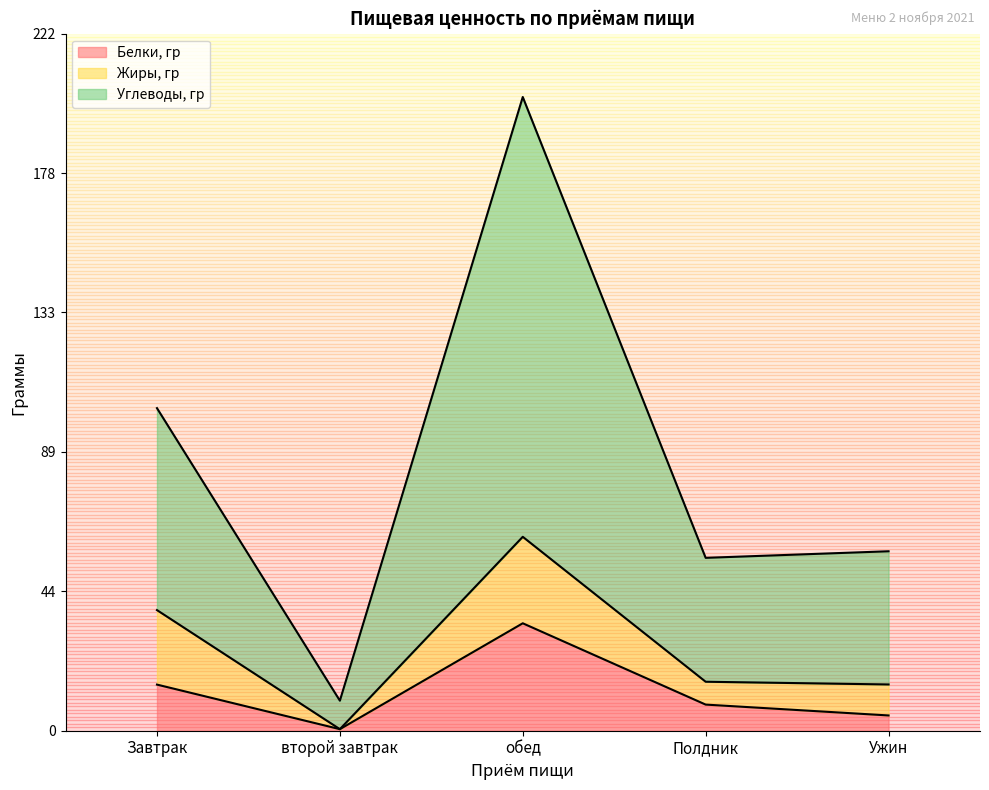

Between Завтрак and обед, which series saw the biggest shift?

Углеводы, гр